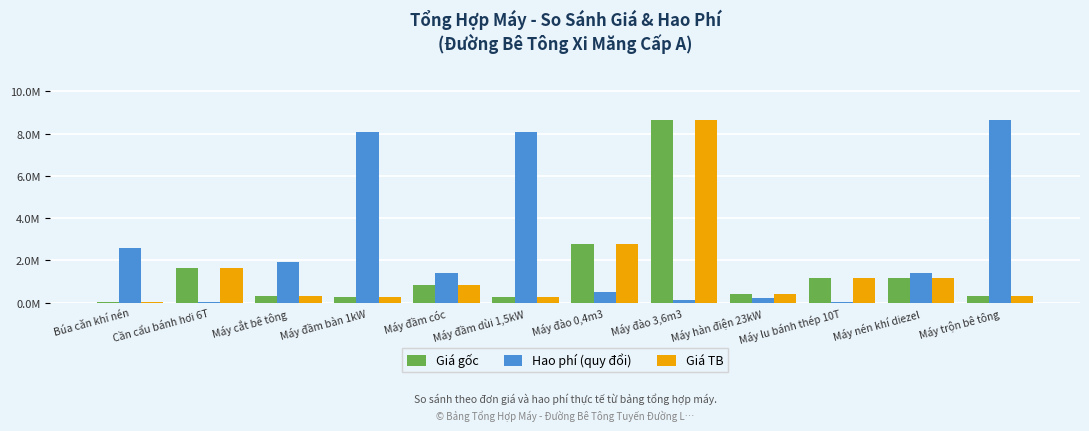

Which has a higher value, Máy nén khí diezel or Búa căn khí nén?

Máy nén khí diezel